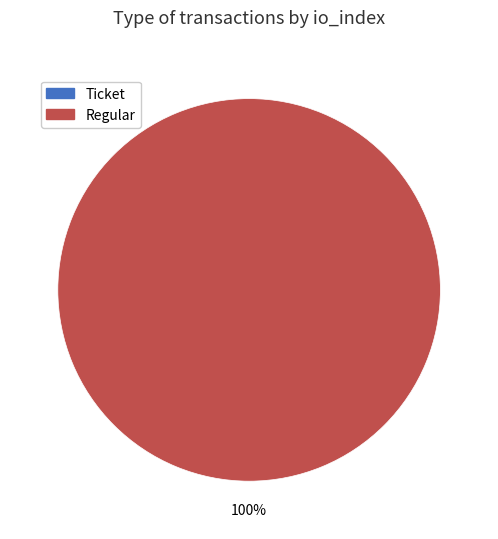

Does Regular (io_index=4) represent more than half of the total?

Yes